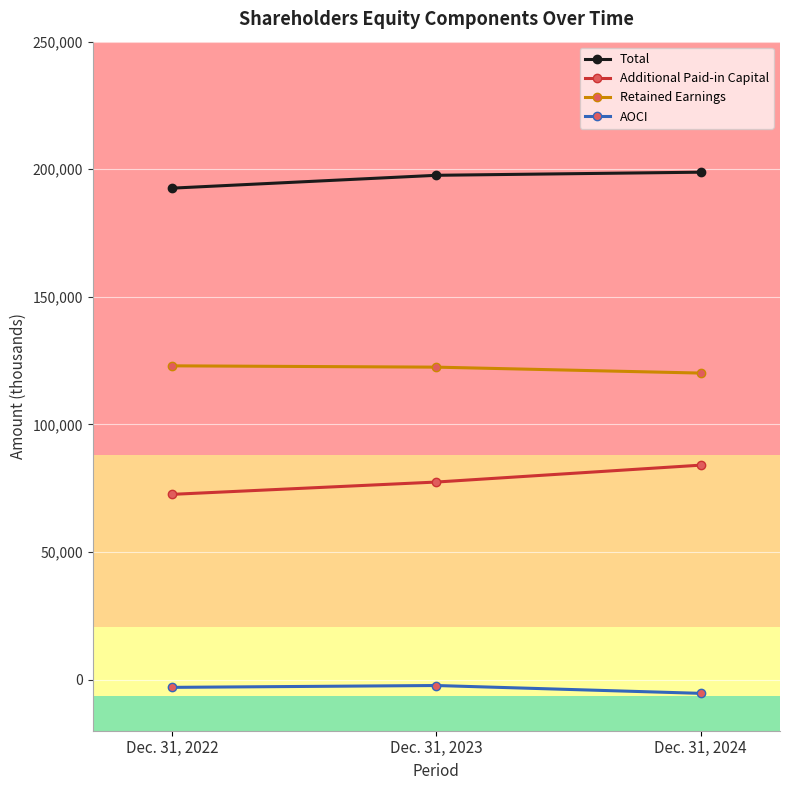

Is this an area chart (filled region under the line)?

No